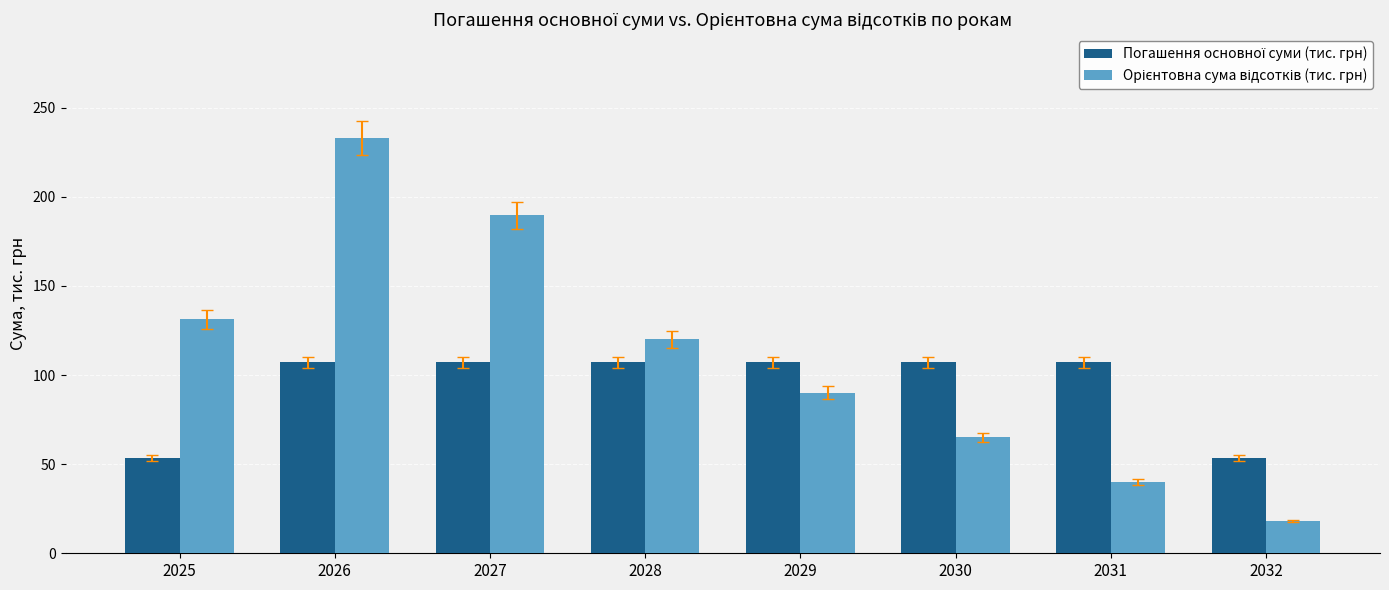

What is the spread (max minus min) of values at 2030?

42.1